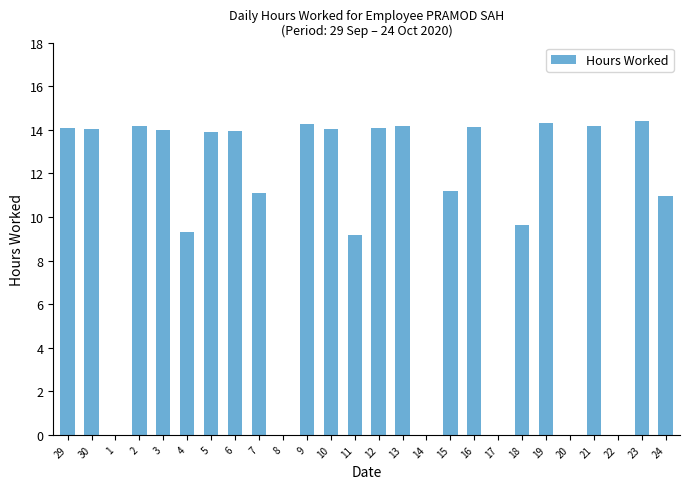

What is the sum of all values?

259.1